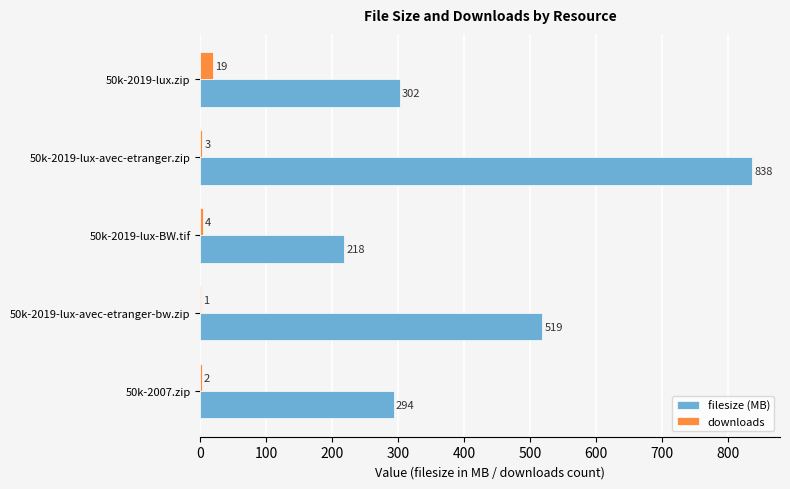

Which series has the largest total across all categories?

filesize (MB)